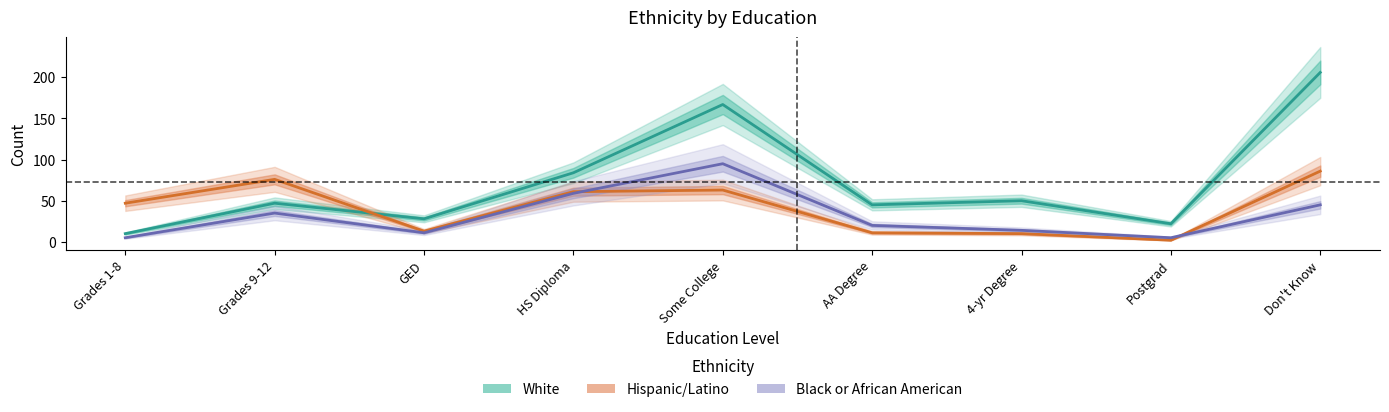

Where does the White series first go above 47?

HS Diploma